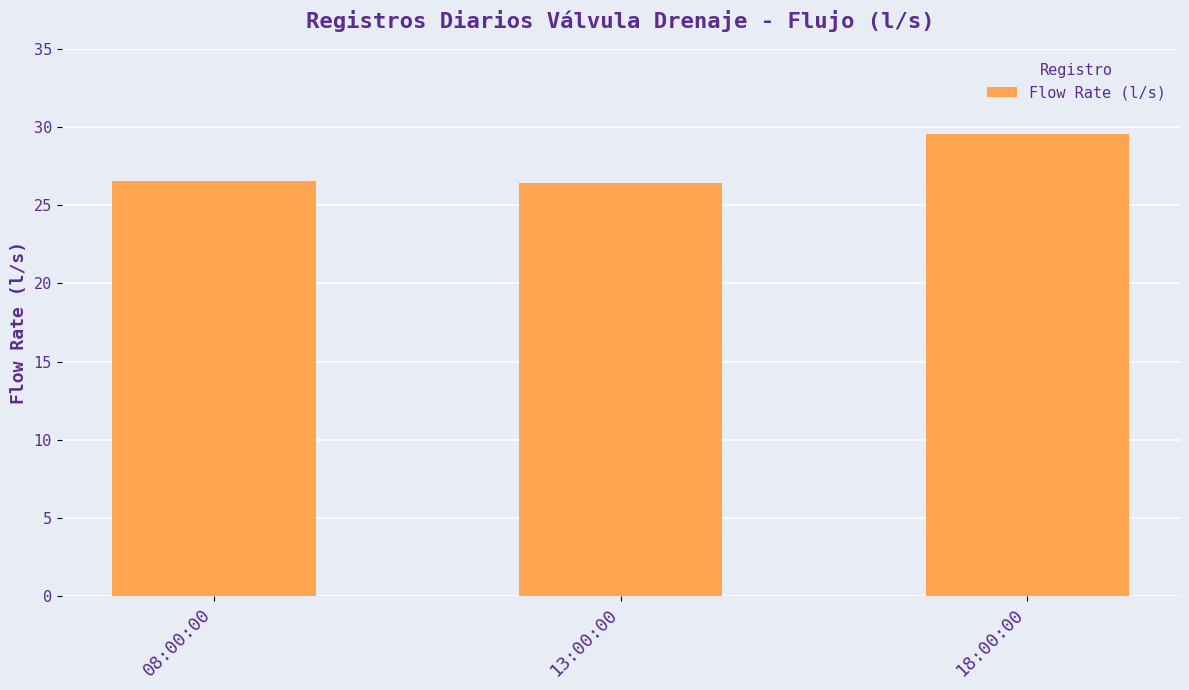

The value at 08:00:00 is 26.5. True or false?

True